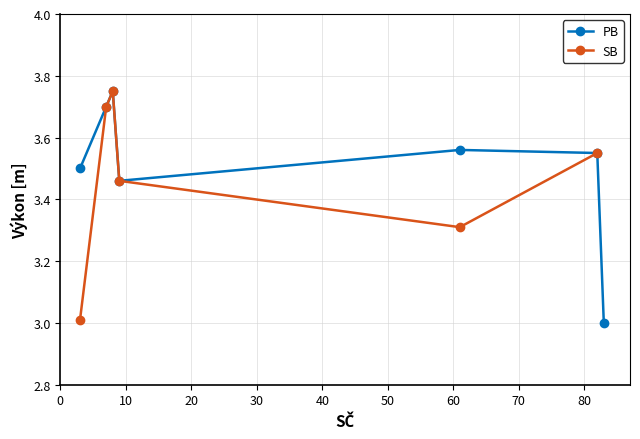

Which series has the largest total across all categories?

PB